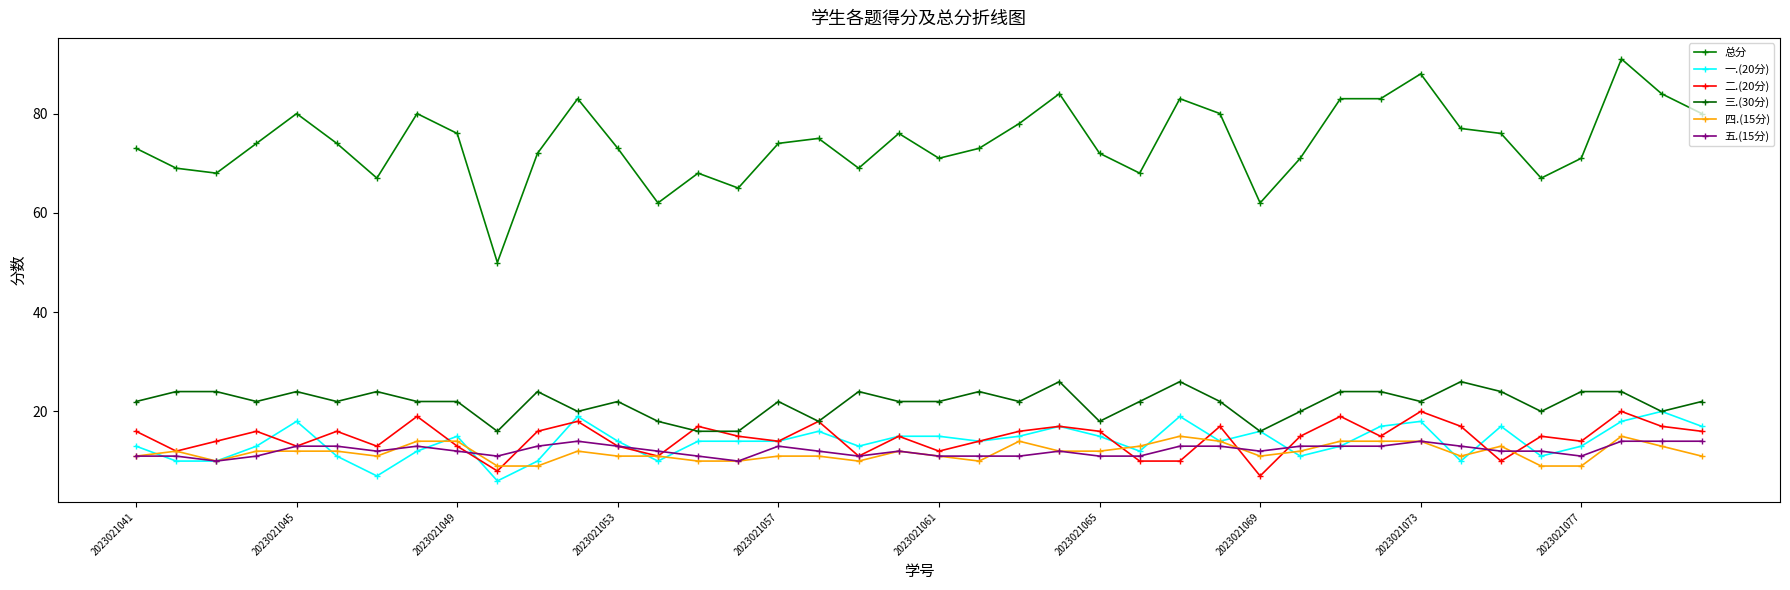

How many categories are shown in the chart?

40